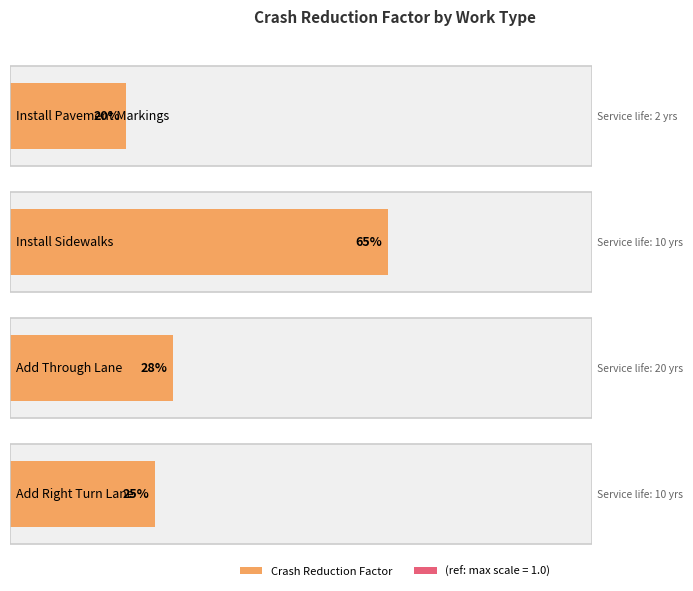

List the labels in order of value, largest first.

Install Sidewalks, Add Through Lane, Add Right Turn Lane, Install Pavement Markings